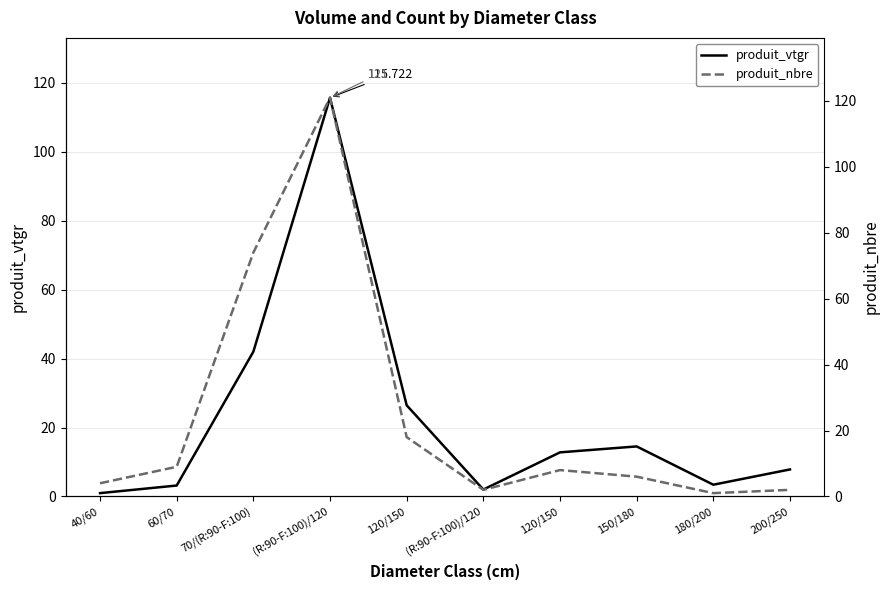

True or false: produit_nbre and produit_vtgr cross at least once.

True